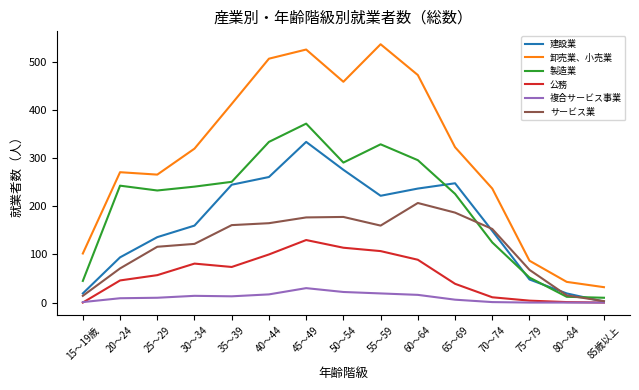

The 製造業 series shows 372 at 45～49. True or false?

True